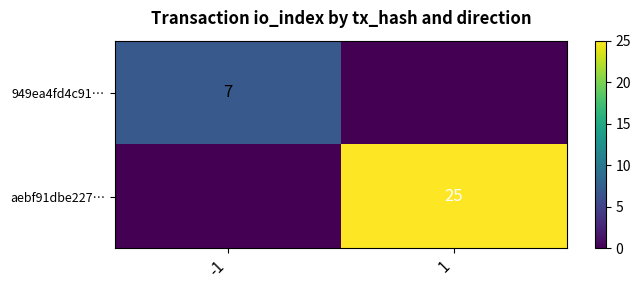

Rank the series at 1 from highest to lowest value.

aebf91dbe227…, 949ea4fd4c91…